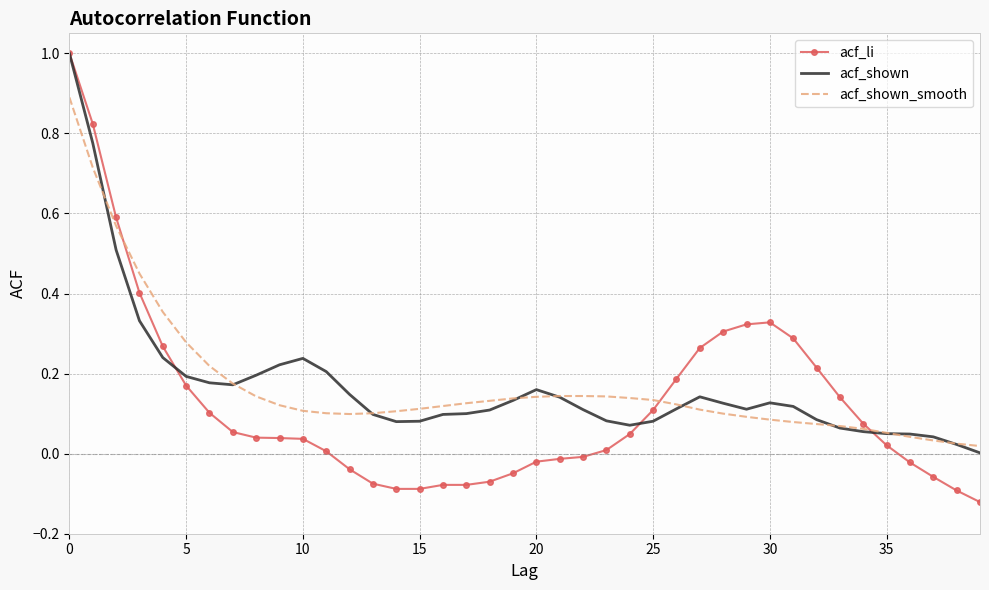

What is the greatest value displayed?

1.0